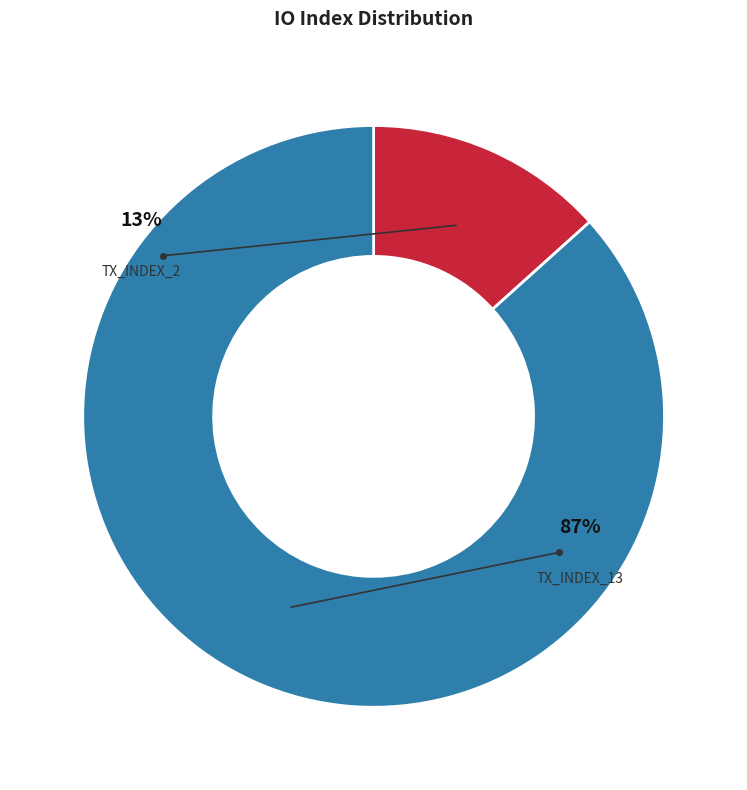

What percentage is the tx_index_2 slice, to the nearest percent?

13%